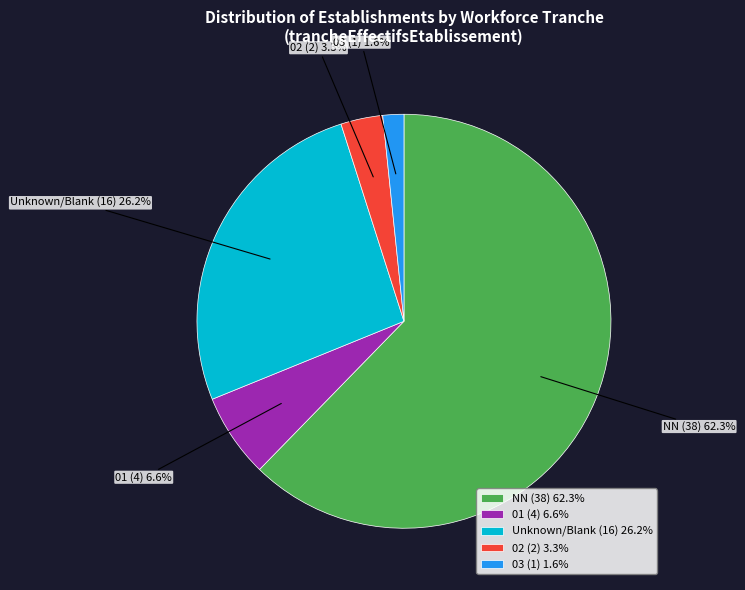

Is NN the majority of the pie?

Yes